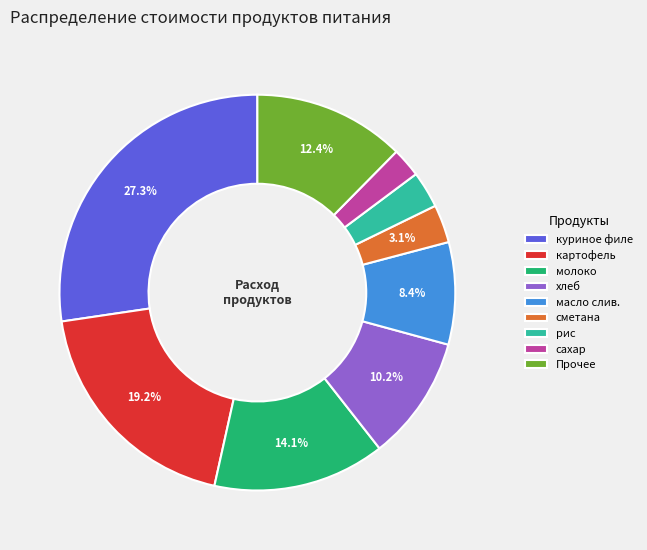

Is картофель the majority of the pie?

No